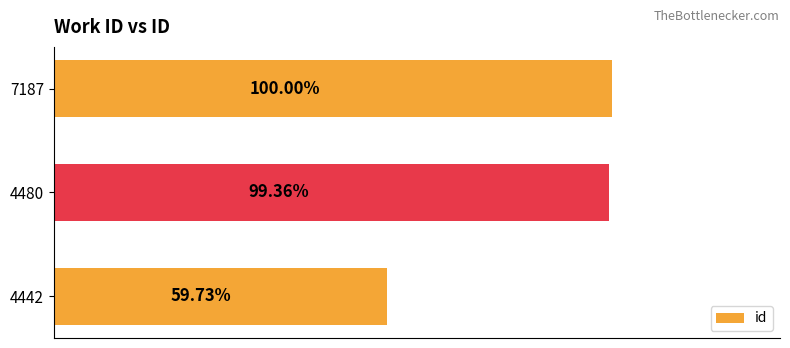

Are the bars horizontal?

Yes